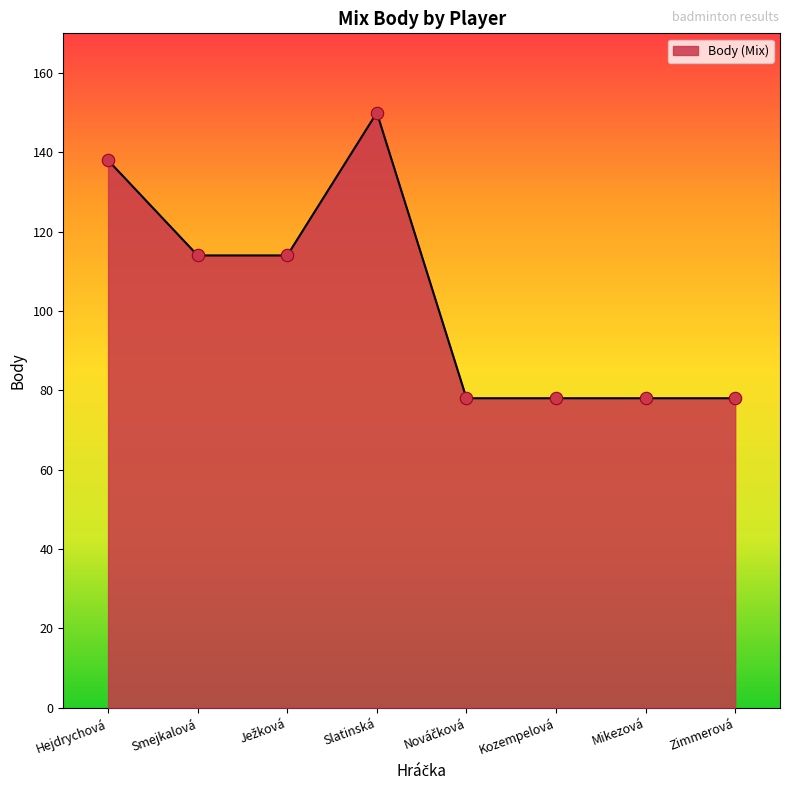

Between Kozempelová and Smejkalová, which is larger?

Smejkalová